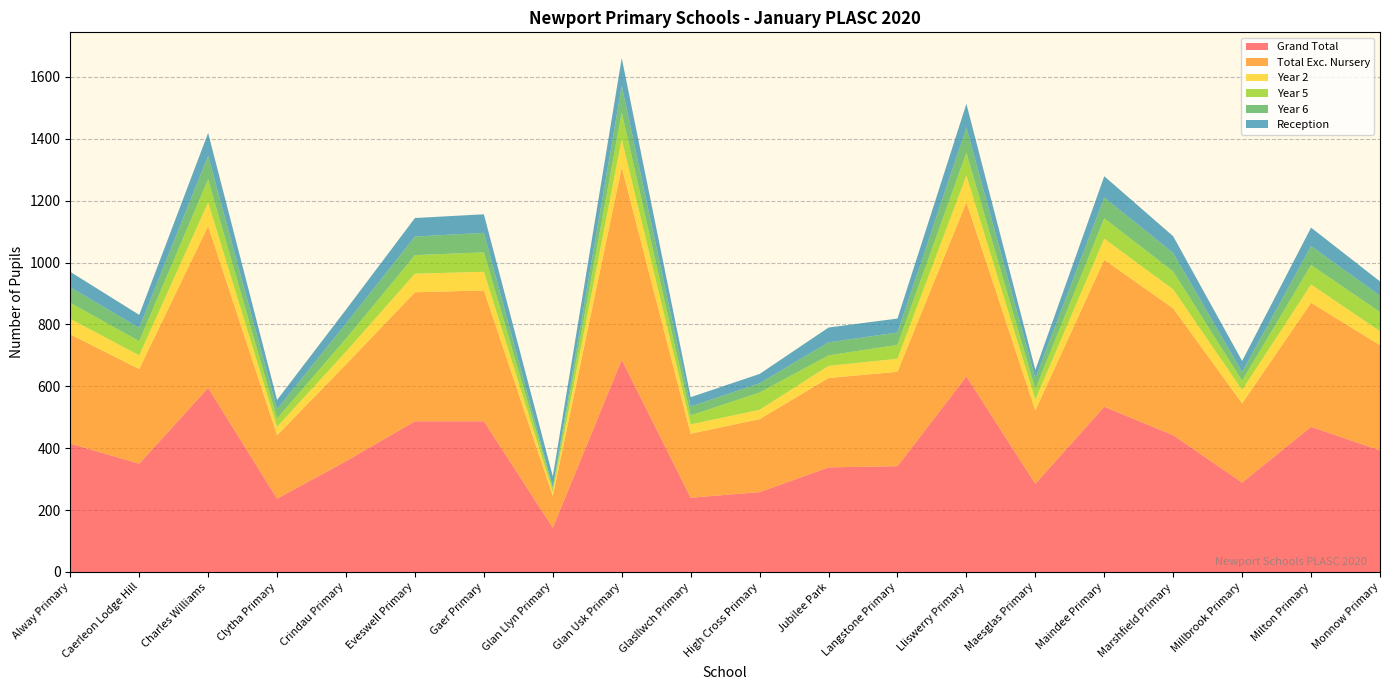

Reading left to right, extract all data points from this chart.

Grand Total: Alway Primary=415	Caerleon Lodge Hill=350	Charles Williams=595	Clytha Primary=237	Crindau Primary=358	Eveswell Primary=487	Gaer Primary=487	Glan Llyn Primary=143	Glan Usk Primary=686	Glasllwch Primary=240	High Cross Primary=258	Jubilee Park=338	Langstone Primary=342	Lliswerry Primary=632	Maesglas Primary=285	Maindee Primary=534	Marshfield Primary=442	Millbrook Primary=289	Milton Primary=469	Monnow Primary=393
Total Exc. Nursery: Alway Primary=353	Caerleon Lodge Hill=306	Charles Williams=523	Clytha Primary=205	Crindau Primary=313	Eveswell Primary=417	Gaer Primary=423	Glan Llyn Primary=103	Glan Usk Primary=622	Glasllwch Primary=207	High Cross Primary=236	Jubilee Park=289	Langstone Primary=305	Lliswerry Primary=563	Maesglas Primary=237	Maindee Primary=475	Marshfield Primary=410	Millbrook Primary=256	Milton Primary=401	Monnow Primary=340
Year 2: Alway Primary=50	Caerleon Lodge Hill=44	Charles Williams=76	Clytha Primary=27	Crindau Primary=41	Eveswell Primary=60	Gaer Primary=60	Glan Llyn Primary=13	Glan Usk Primary=90	Glasllwch Primary=30	High Cross Primary=30	Jubilee Park=39	Langstone Primary=42	Lliswerry Primary=86	Maesglas Primary=35	Maindee Primary=68	Marshfield Primary=61	Millbrook Primary=43	Milton Primary=59	Monnow Primary=45
Year 5: Alway Primary=52	Caerleon Lodge Hill=46	Charles Williams=75	Clytha Primary=27	Crindau Primary=42	Eveswell Primary=60	Gaer Primary=63	Glan Llyn Primary=13	Glan Usk Primary=87	Glasllwch Primary=29	High Cross Primary=56	Jubilee Park=34	Langstone Primary=45	Lliswerry Primary=74	Maesglas Primary=34	Maindee Primary=66	Marshfield Primary=58	Millbrook Primary=30	Milton Primary=63	Monnow Primary=62
Year 6: Alway Primary=50	Caerleon Lodge Hill=43	Charles Williams=76	Clytha Primary=30	Crindau Primary=49	Eveswell Primary=60	Gaer Primary=63	Glan Llyn Primary=2	Glan Usk Primary=86	Glasllwch Primary=29	High Cross Primary=30	Jubilee Park=42	Langstone Primary=40	Lliswerry Primary=81	Maesglas Primary=35	Maindee Primary=67	Marshfield Primary=60	Millbrook Primary=28	Milton Primary=61	Monnow Primary=53
Reception: Alway Primary=50	Caerleon Lodge Hill=42	Charles Williams=74	Clytha Primary=30	Crindau Primary=45	Eveswell Primary=60	Gaer Primary=60	Glan Llyn Primary=35	Glan Usk Primary=90	Glasllwch Primary=30	High Cross Primary=30	Jubilee Park=48	Langstone Primary=45	Lliswerry Primary=77	Maesglas Primary=27	Maindee Primary=69	Marshfield Primary=54	Millbrook Primary=36	Milton Primary=60	Monnow Primary=46